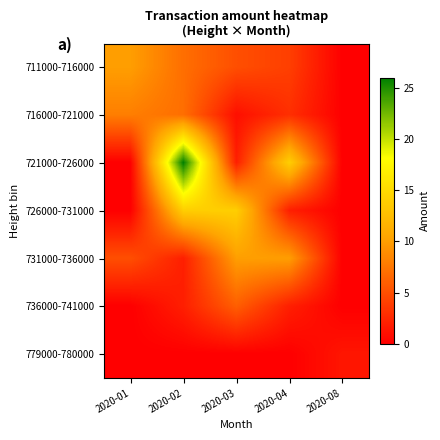

How many distinct data groups are displayed?

7